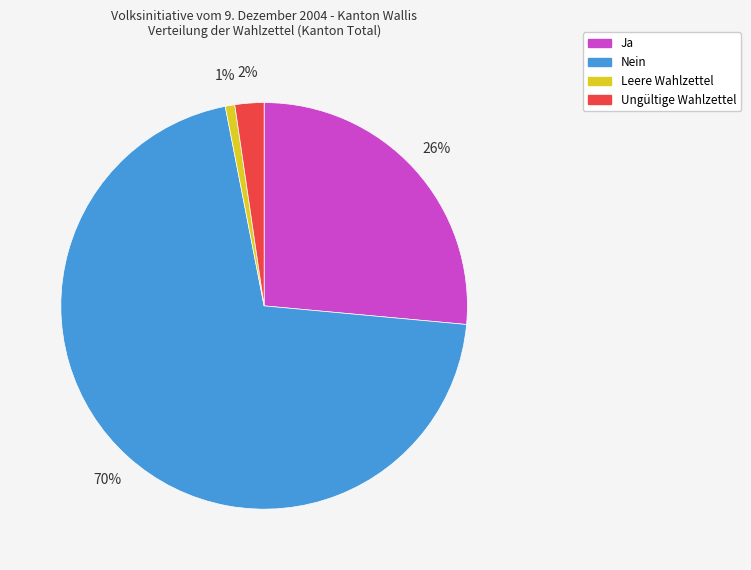

Does Nein represent more than half of the total?

Yes